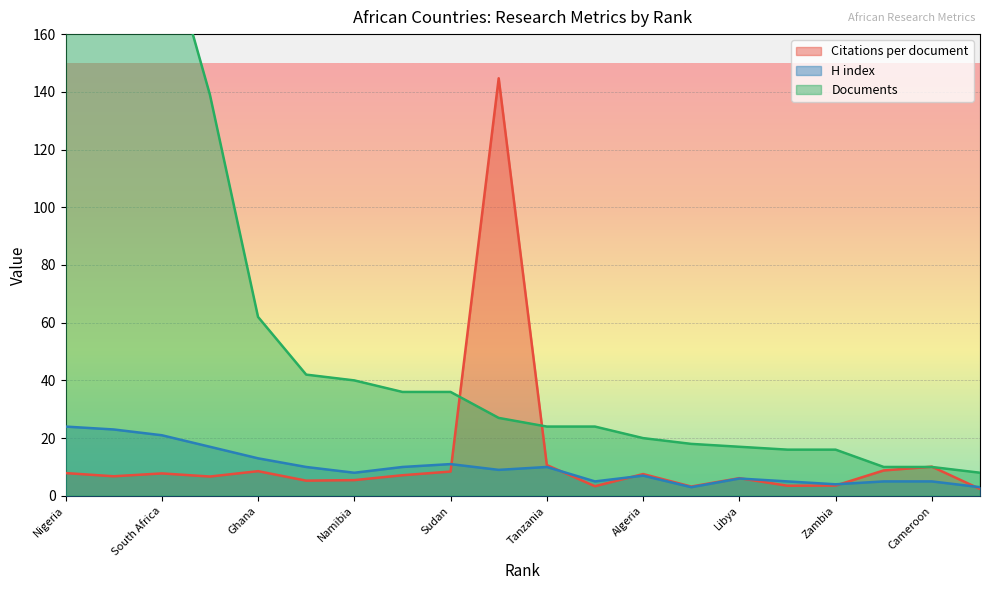

At which category is the sum across all series the highest?

Nigeria